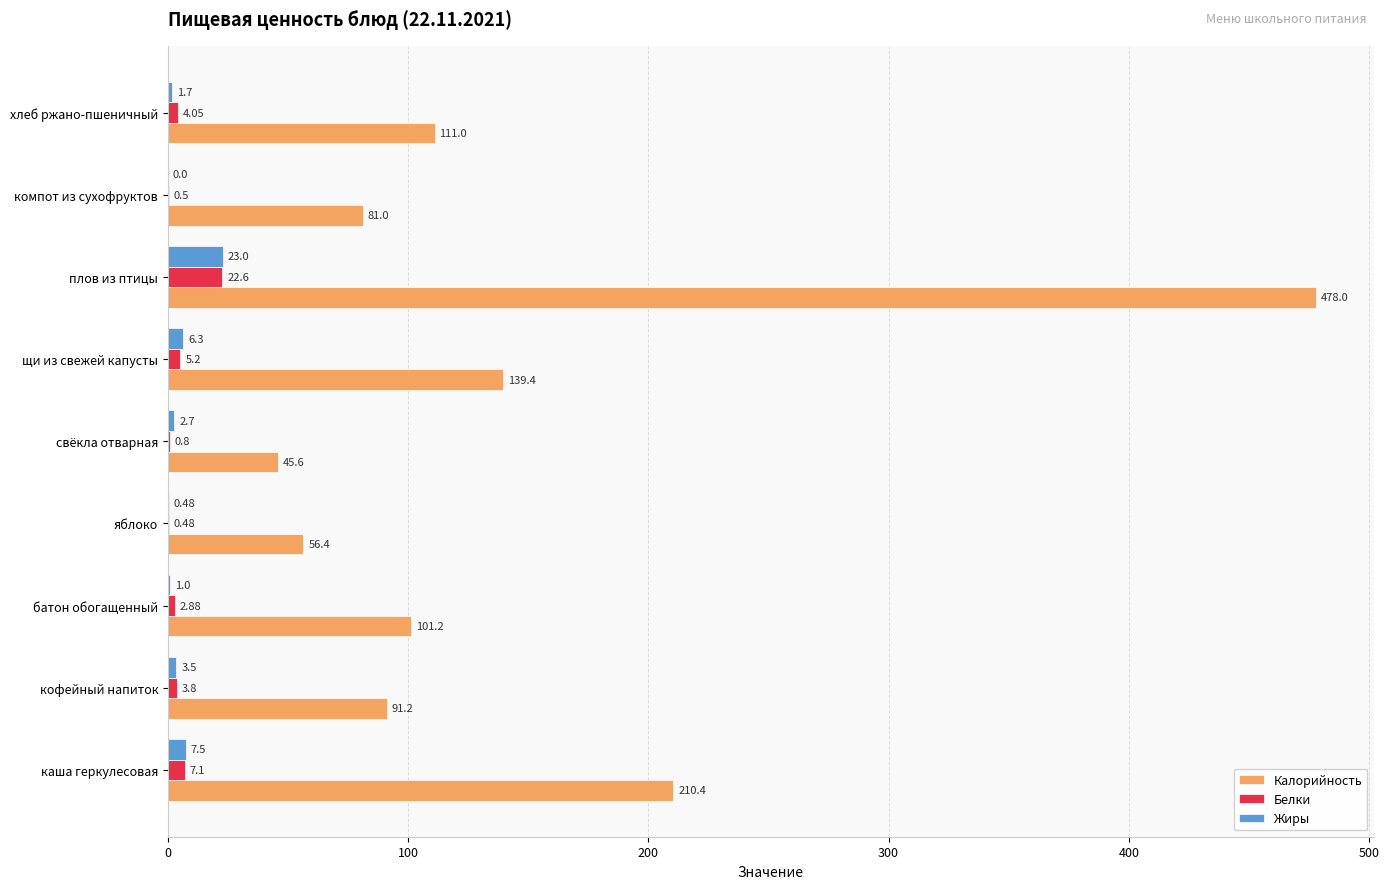

At which category is the sum across all series the highest?

плов из птицы